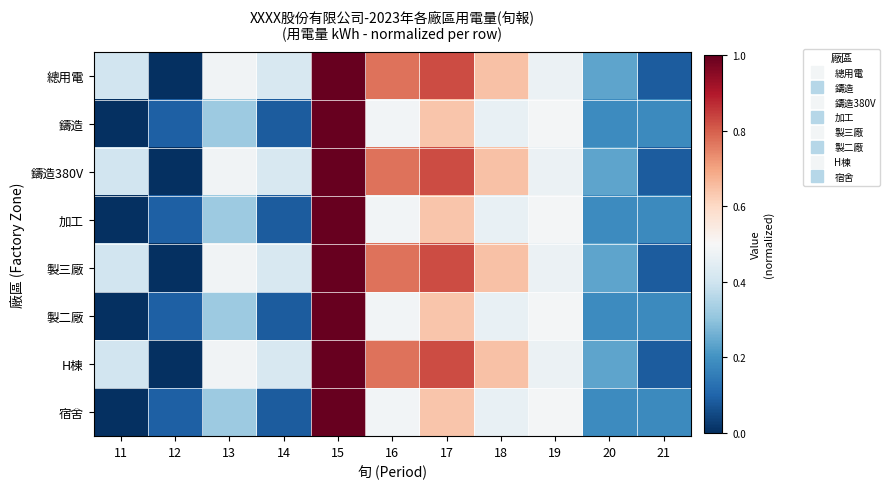

Reading right to left, list all the values displayed in this chart.

總用電: 21=0.1	20=0.2	19=0.5	18=0.6	17=0.8	16=0.8	15=1.0	14=0.4	13=0.5	12=0.0	11=0.4
鑄造: 21=0.2	20=0.2	19=0.5	18=0.5	17=0.6	16=0.5	15=1.0	14=0.1	13=0.3	12=0.1	11=0.0
鑄造380V: 21=0.1	20=0.2	19=0.5	18=0.6	17=0.8	16=0.8	15=1.0	14=0.4	13=0.5	12=0.0	11=0.4
加工: 21=0.2	20=0.2	19=0.5	18=0.5	17=0.6	16=0.5	15=1.0	14=0.1	13=0.3	12=0.1	11=0.0
製三廠: 21=0.1	20=0.2	19=0.5	18=0.6	17=0.8	16=0.8	15=1.0	14=0.4	13=0.5	12=0.0	11=0.4
製二廠: 21=0.2	20=0.2	19=0.5	18=0.5	17=0.6	16=0.5	15=1.0	14=0.1	13=0.3	12=0.1	11=0.0
H棟: 21=0.1	20=0.2	19=0.5	18=0.6	17=0.8	16=0.8	15=1.0	14=0.4	13=0.5	12=0.0	11=0.4
宿舍: 21=0.2	20=0.2	19=0.5	18=0.5	17=0.6	16=0.5	15=1.0	14=0.1	13=0.3	12=0.1	11=0.0